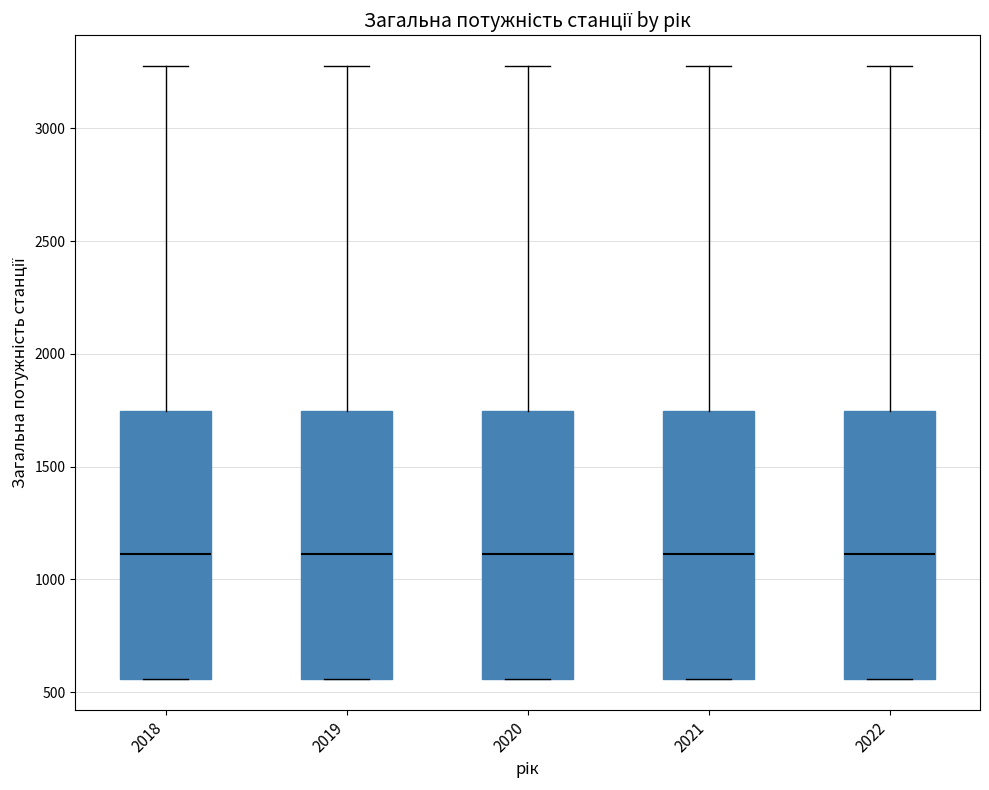

Where is the upper edge of the box at x = 2018 on the y-axis? The values are not printed on the chart, so give them approximately, as read against the axis.

1750